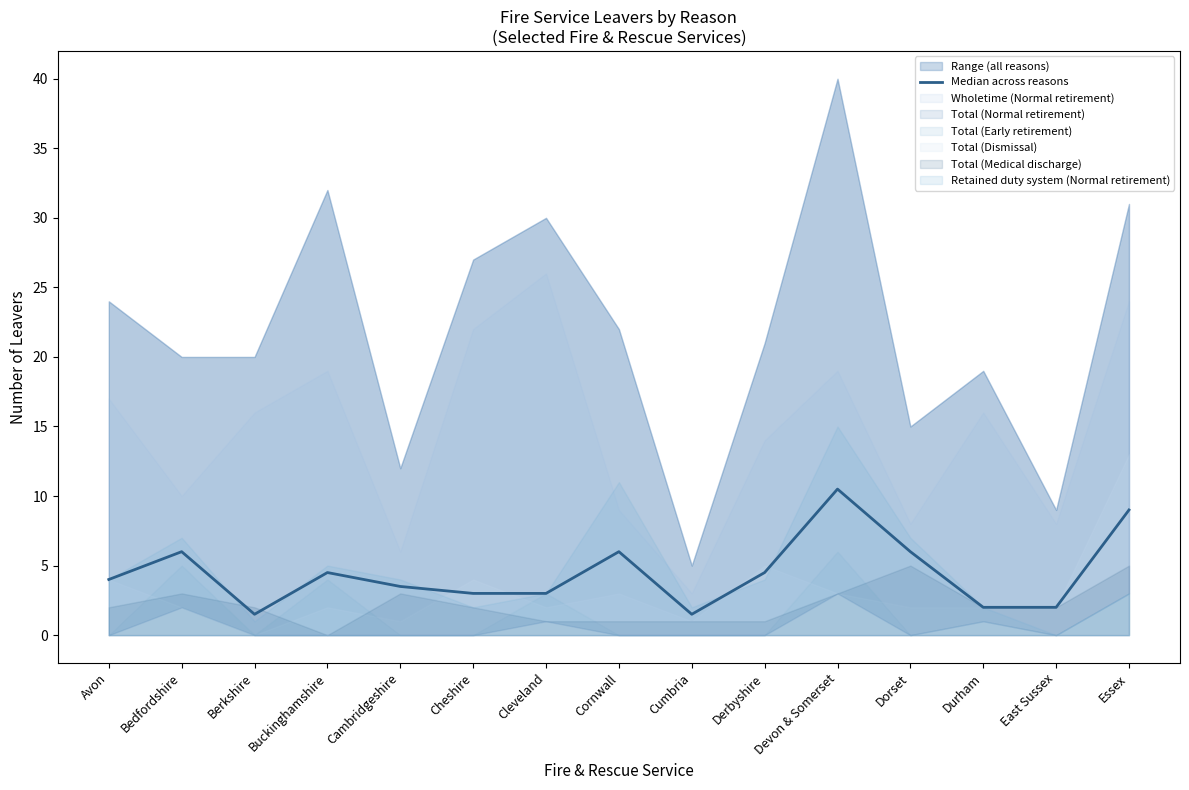

The value at Avon is 4.0. True or false?

True